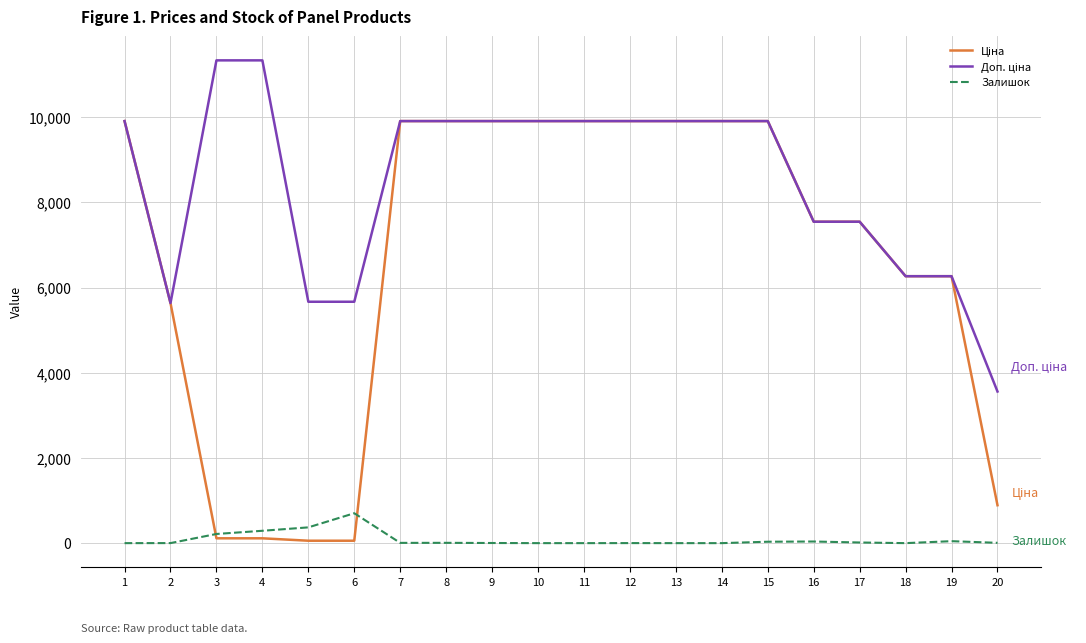

What is the spread (max minus min) of values at 11?

9908.5